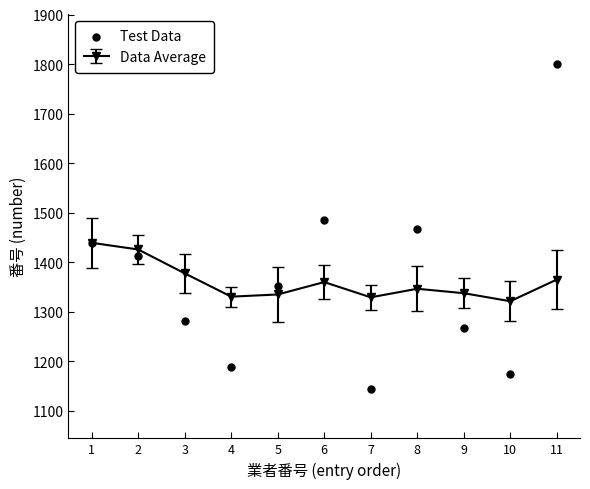

Between 11 and 6, which is larger?

11